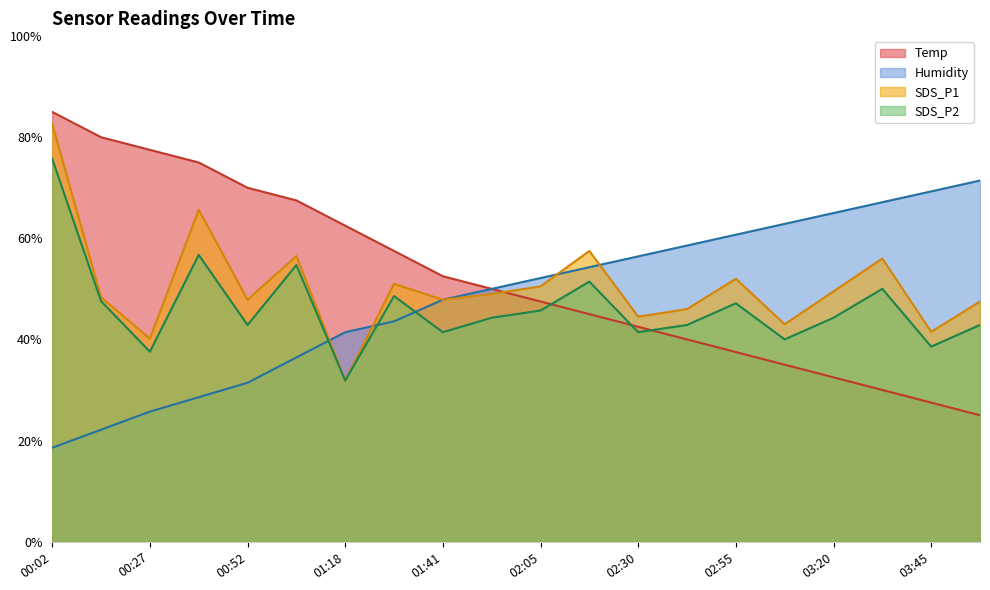

Rank the series by their maximum value, from lowest to highest.

Humidity, SDS_P2, SDS_P1, Temp